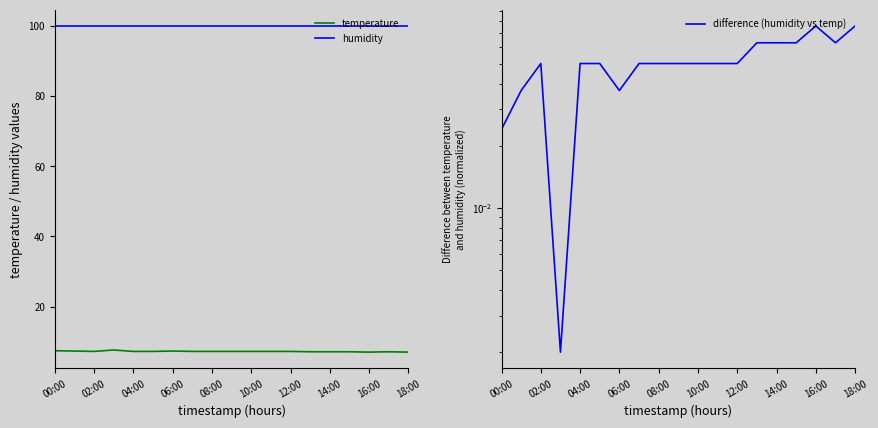

True or false: difference (humidity vs temp) and humidity cross at least once.

False